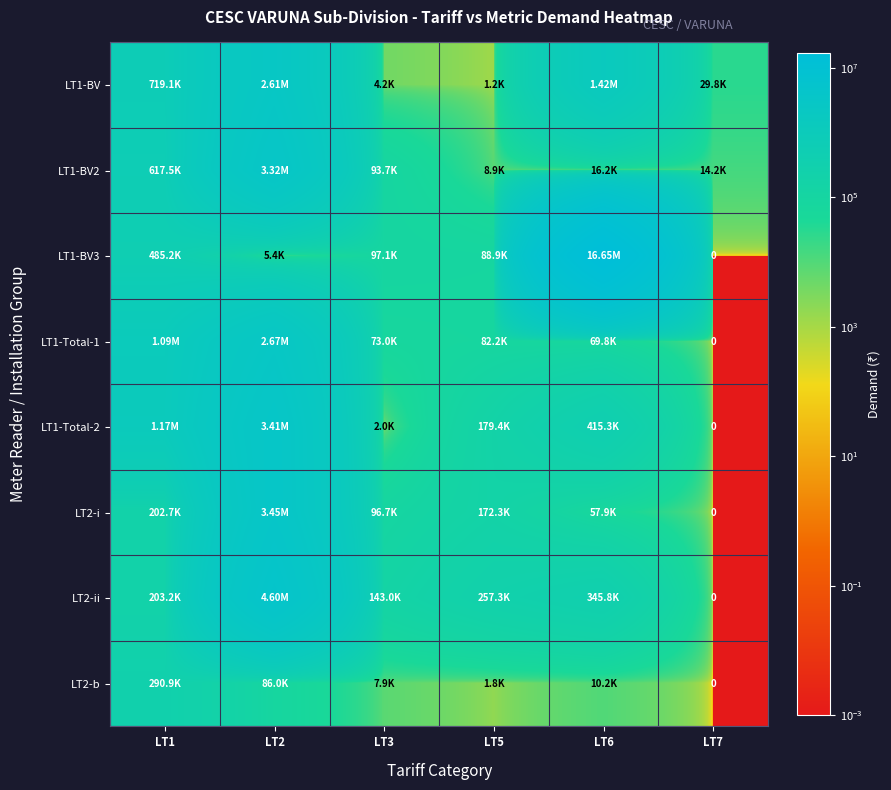

What is the difference between the maximum and minimum values in the LT1-BV3 series?

16653747.0